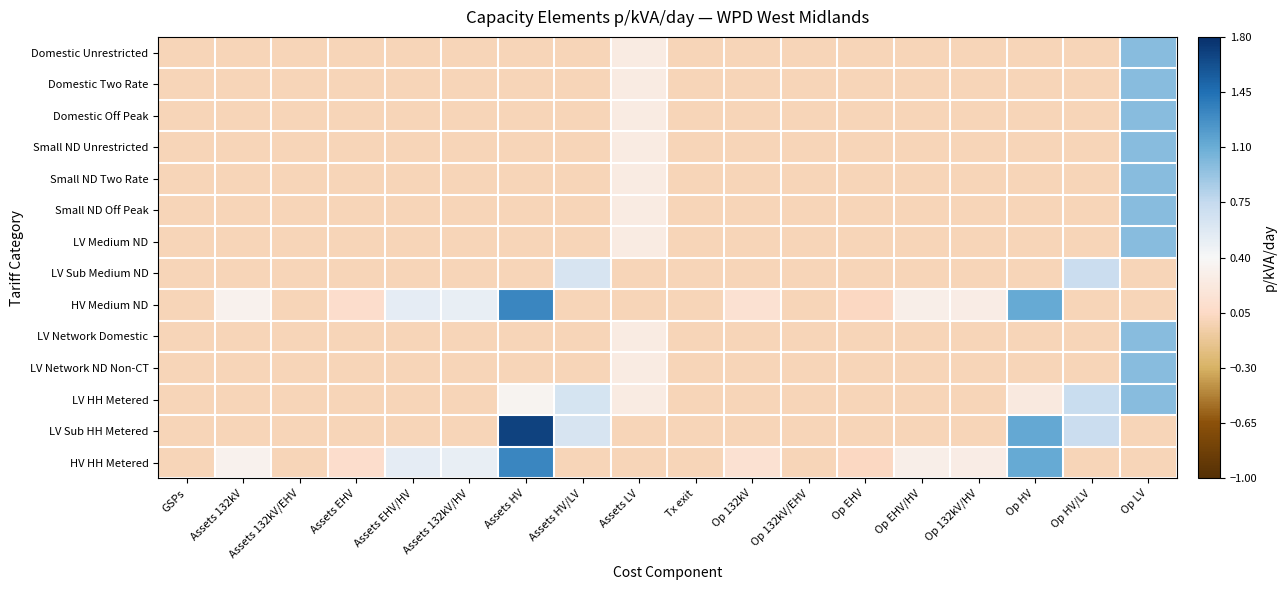

At how many categories does at least one series exceed 1?

2